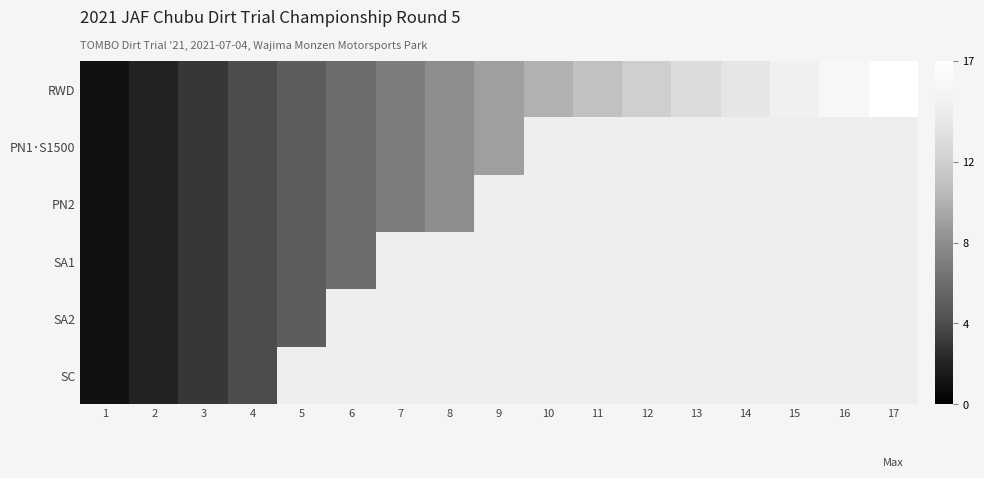

Which category has the highest value across all series?

17